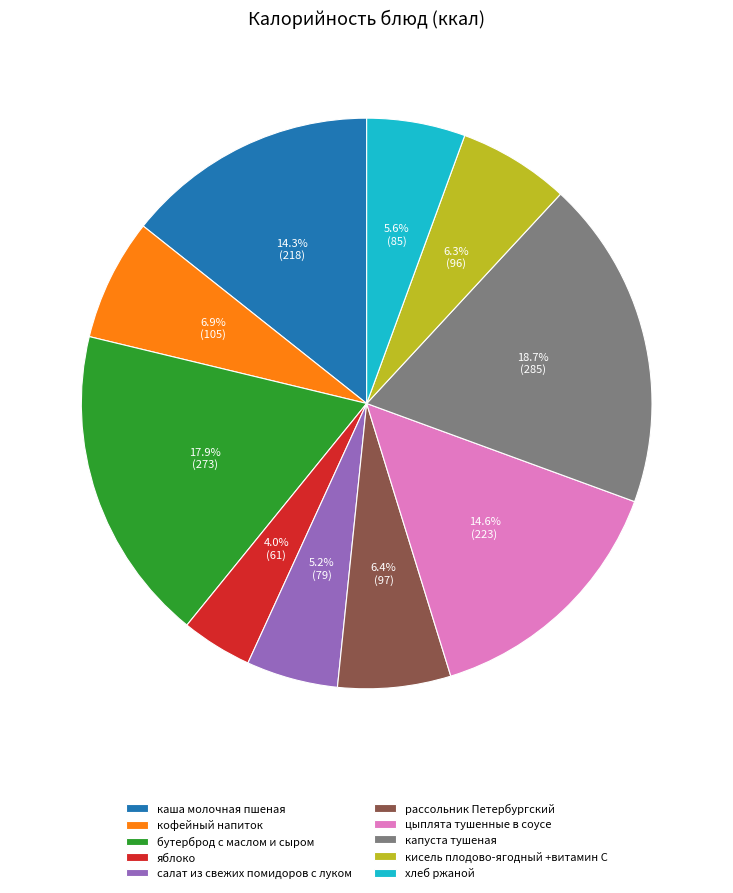

Which slice is the smallest?

яблоко